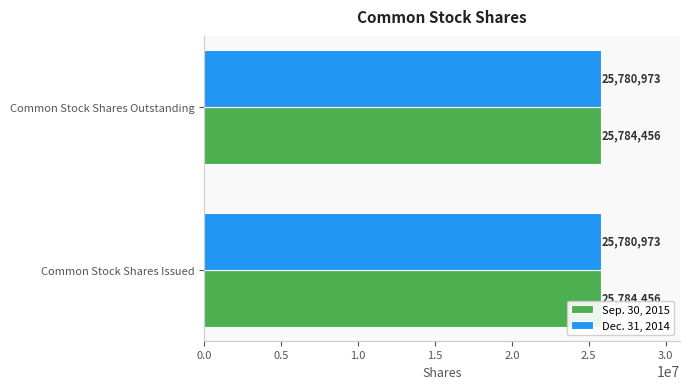

Is it true that Dec. 31, 2014 equals 40389250 at Common Stock Shares Issued?

False